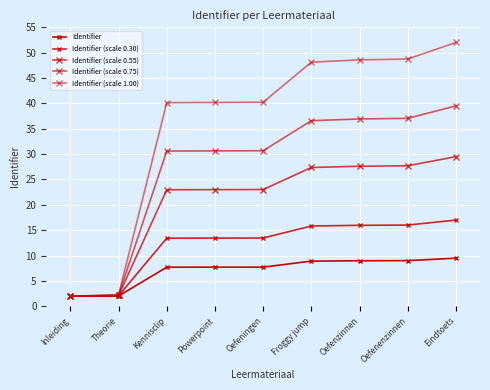

What is the minimum value shown in the chart?

2.0